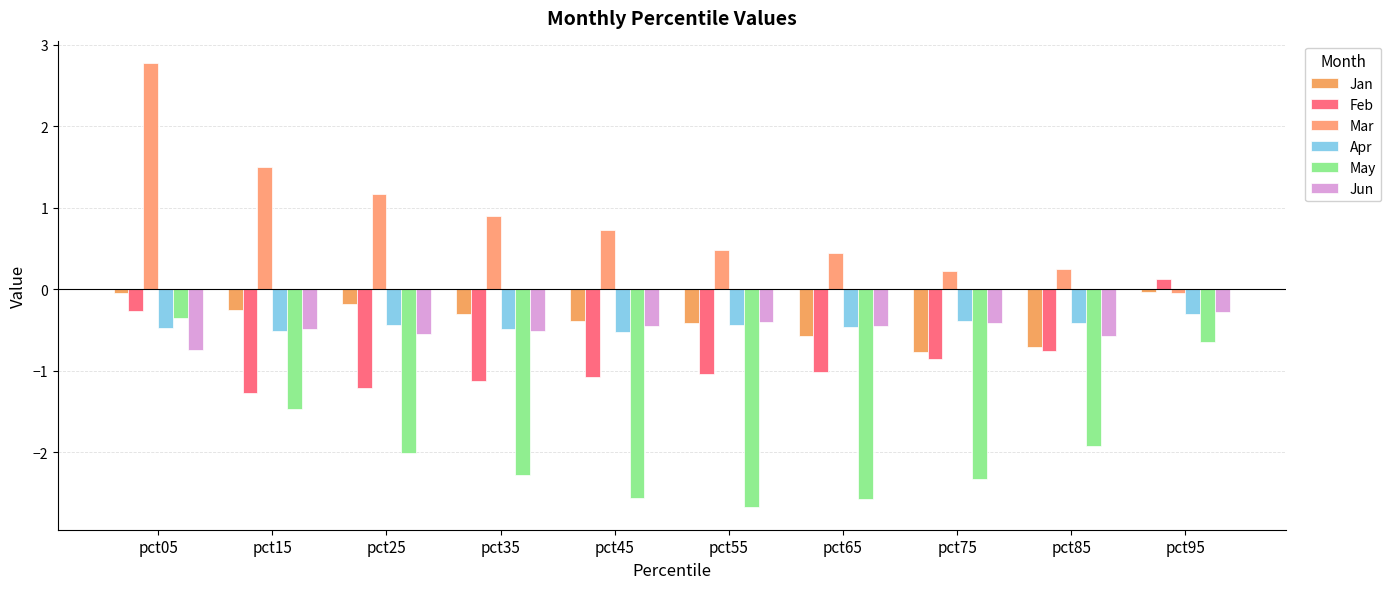

Reading left to right, what are all the values shown in this chart?

Jan: pct05=-0.1	pct15=-0.3	pct25=-0.2	pct35=-0.3	pct45=-0.4	pct55=-0.4	pct65=-0.6	pct75=-0.8	pct85=-0.7	pct95=-0.0
Feb: pct05=-0.3	pct15=-1.3	pct25=-1.2	pct35=-1.1	pct45=-1.1	pct55=-1.0	pct65=-1.0	pct75=-0.9	pct85=-0.8	pct95=0.1
Mar: pct05=2.8	pct15=1.5	pct25=1.2	pct35=0.9	pct45=0.7	pct55=0.5	pct65=0.4	pct75=0.2	pct85=0.2	pct95=-0.0
Apr: pct05=-0.5	pct15=-0.5	pct25=-0.4	pct35=-0.5	pct45=-0.5	pct55=-0.4	pct65=-0.5	pct75=-0.4	pct85=-0.4	pct95=-0.3
May: pct05=-0.4	pct15=-1.5	pct25=-2.0	pct35=-2.3	pct45=-2.6	pct55=-2.7	pct65=-2.6	pct75=-2.3	pct85=-1.9	pct95=-0.6
Jun: pct05=-0.8	pct15=-0.5	pct25=-0.6	pct35=-0.5	pct45=-0.5	pct55=-0.4	pct65=-0.4	pct75=-0.4	pct85=-0.6	pct95=-0.3